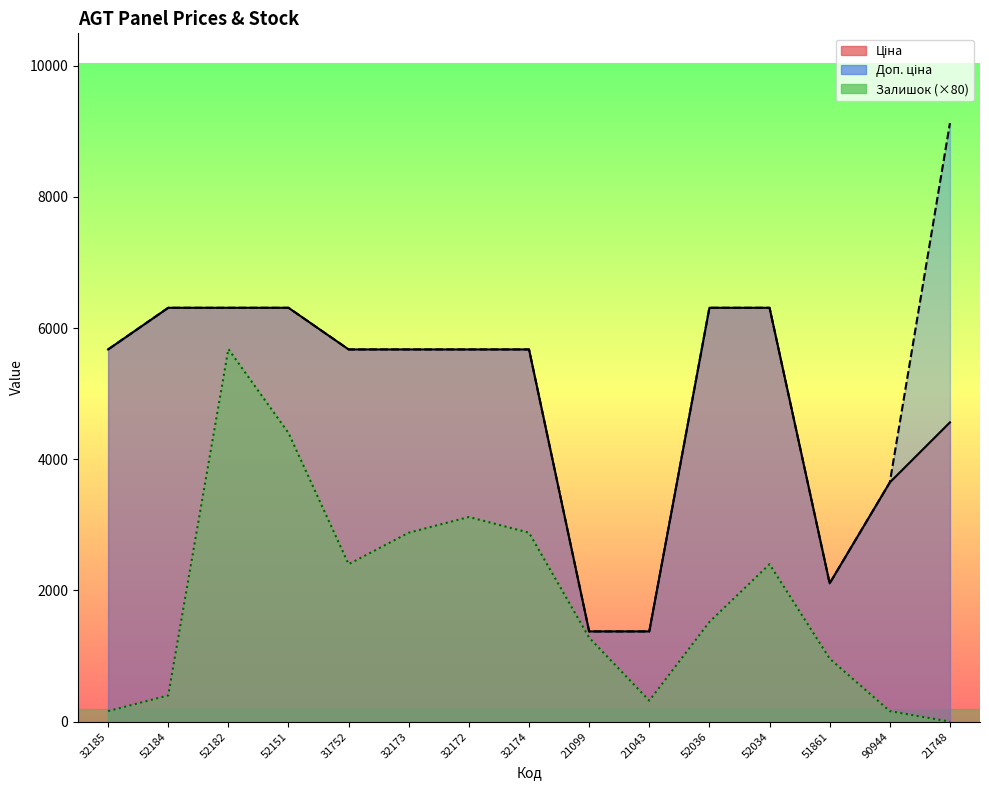

What is the sum of all Залишок values?

28560.0